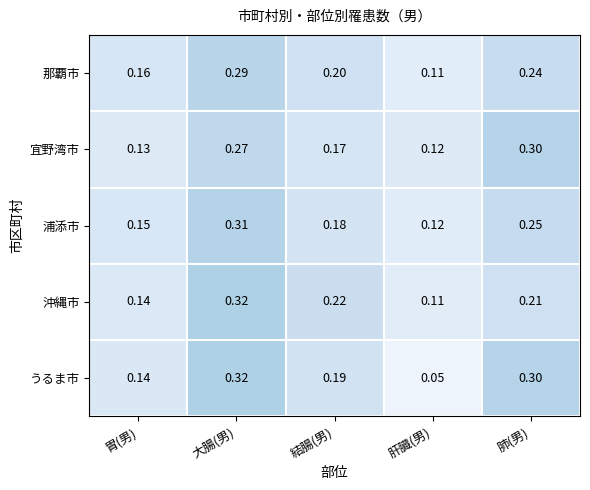

What is the maximum value shown in the chart?

0.3